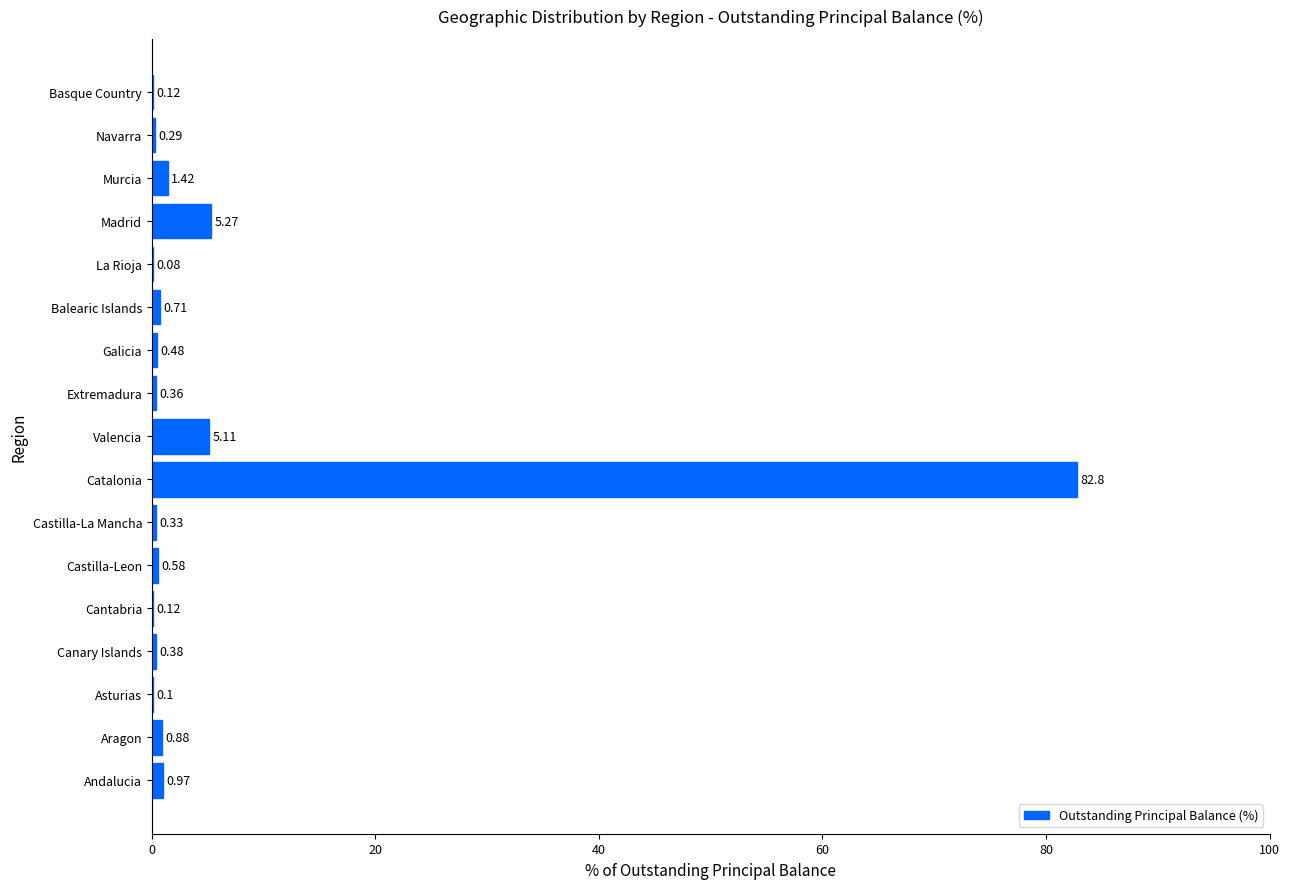

Are the bars horizontal?

Yes